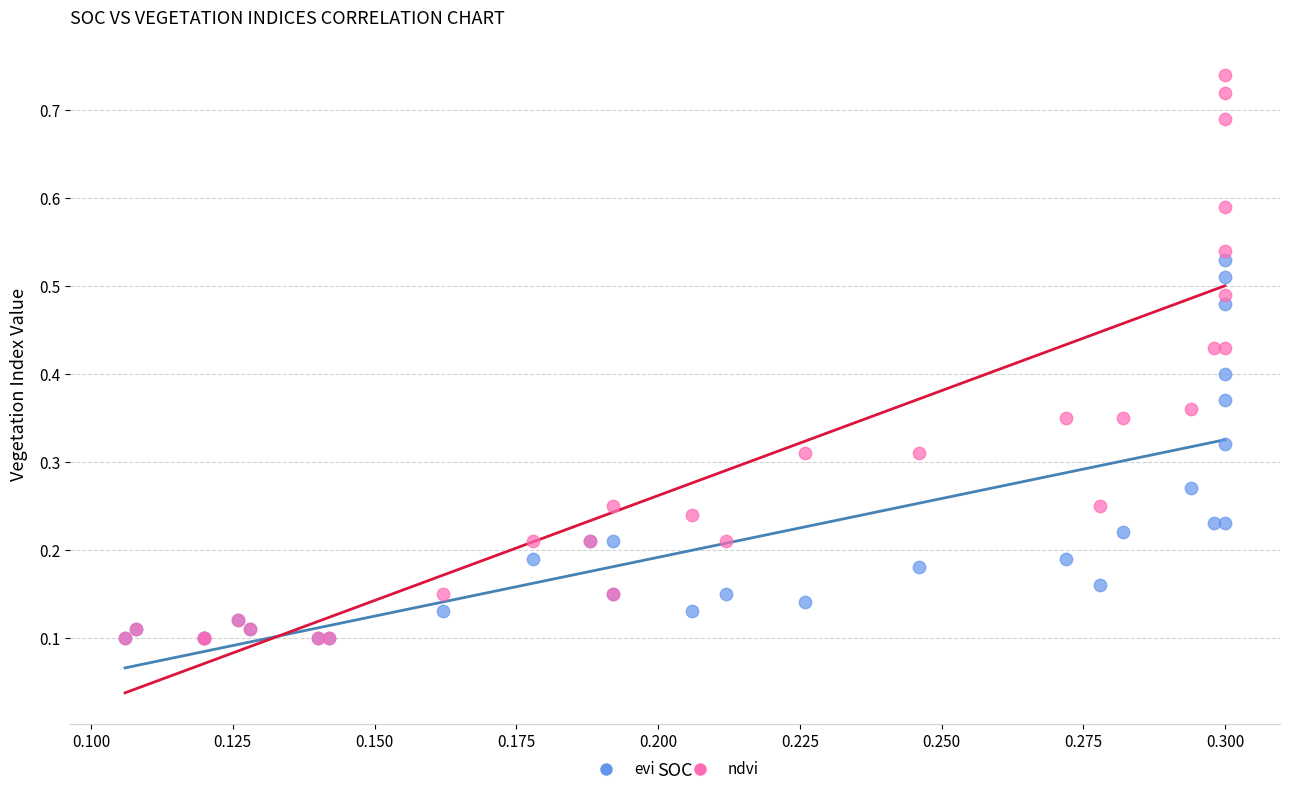

What are all the series names shown in the legend?

evi, ndvi